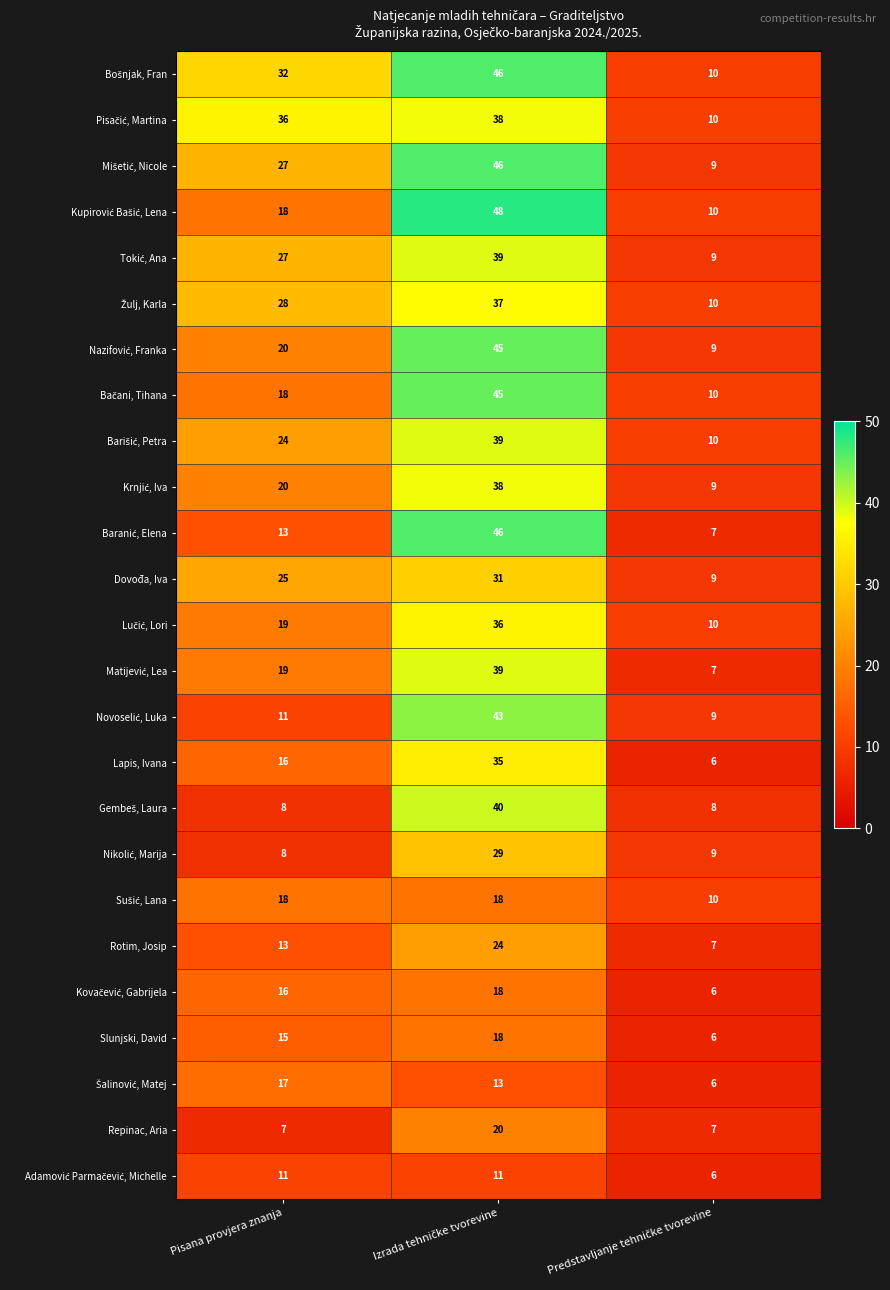

What is the maximum value shown in the chart?

48